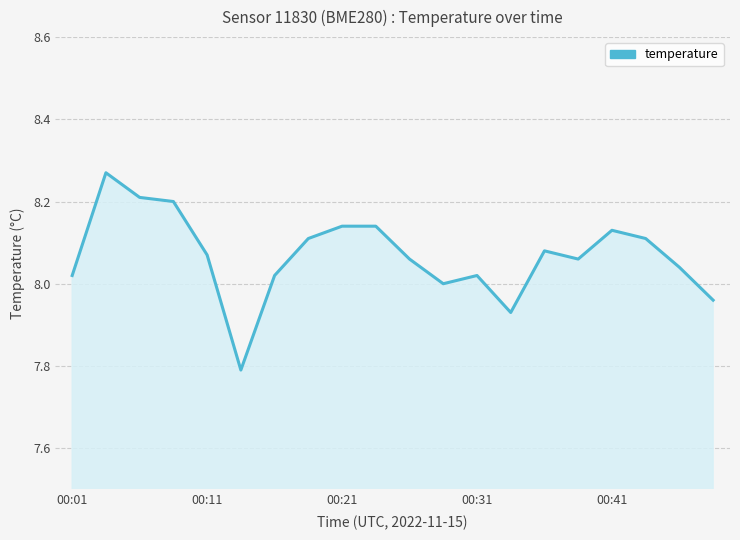

What is the difference between the maximum and minimum values?

0.5